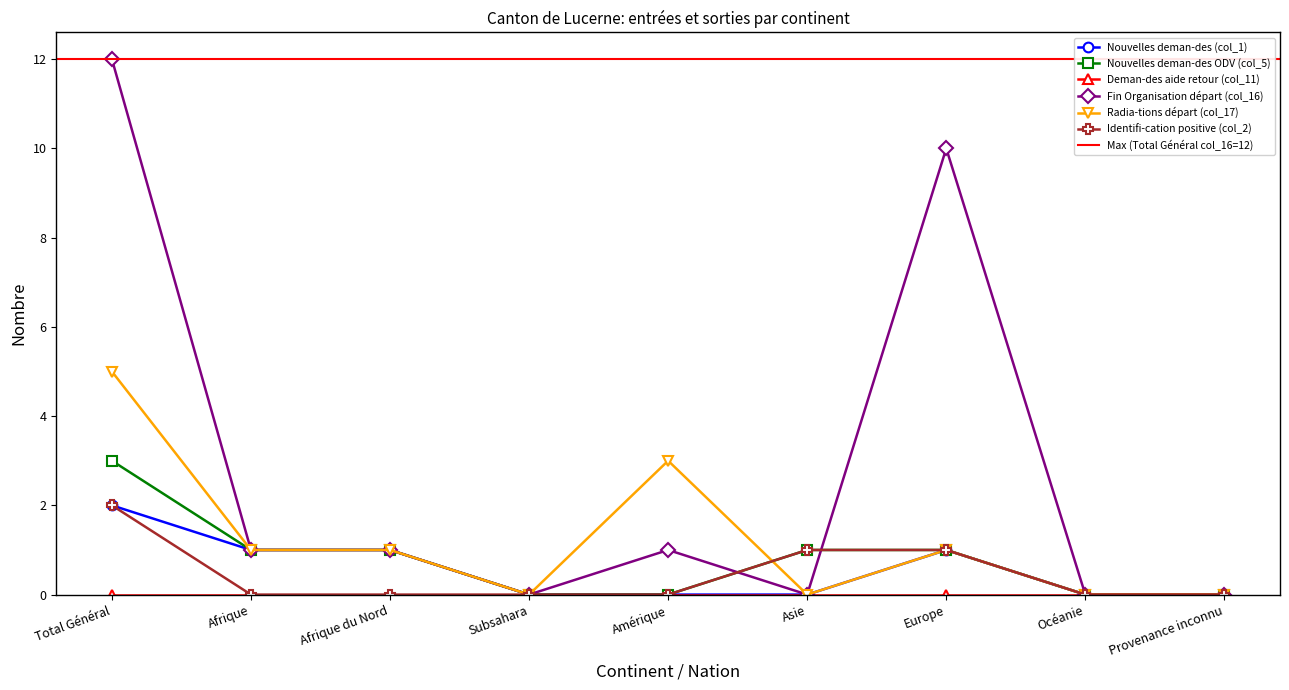

What is the label of the 7th point from the left?

Europe